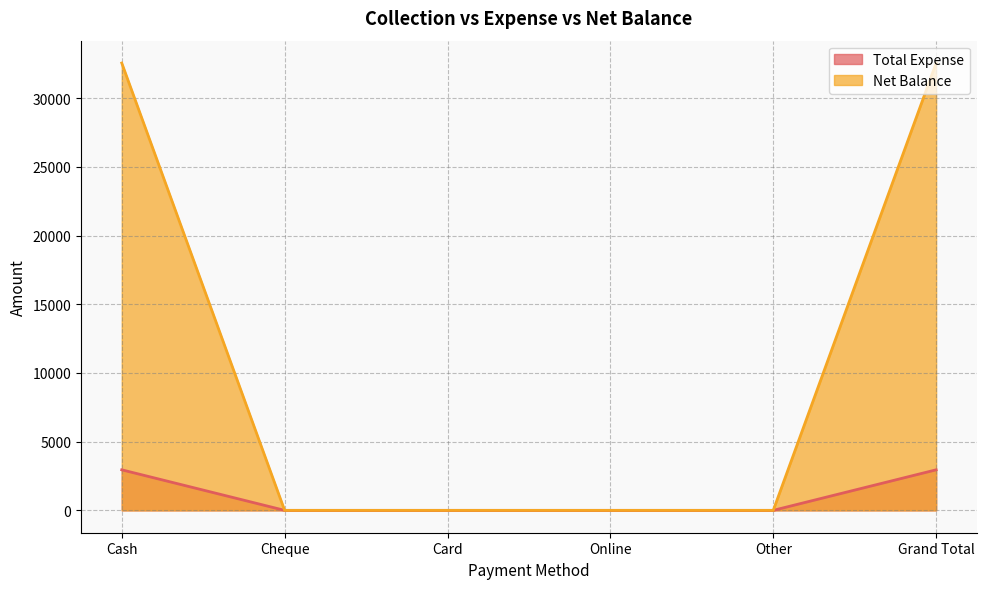

At which label does Net Balance reach its minimum?

Cheque